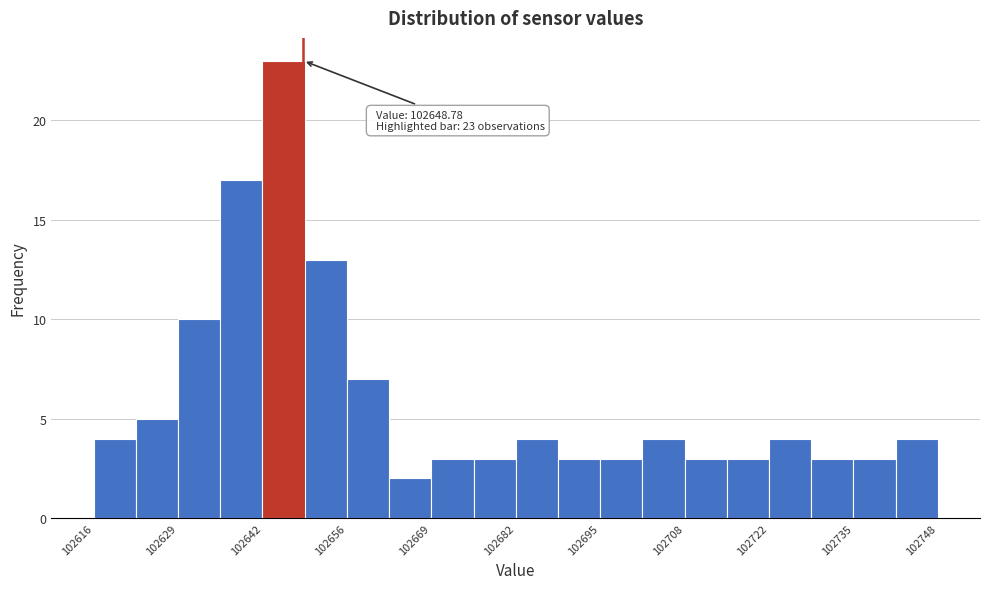

Read against the x-axis, roughly where is the centre of the tallest bar?

102646